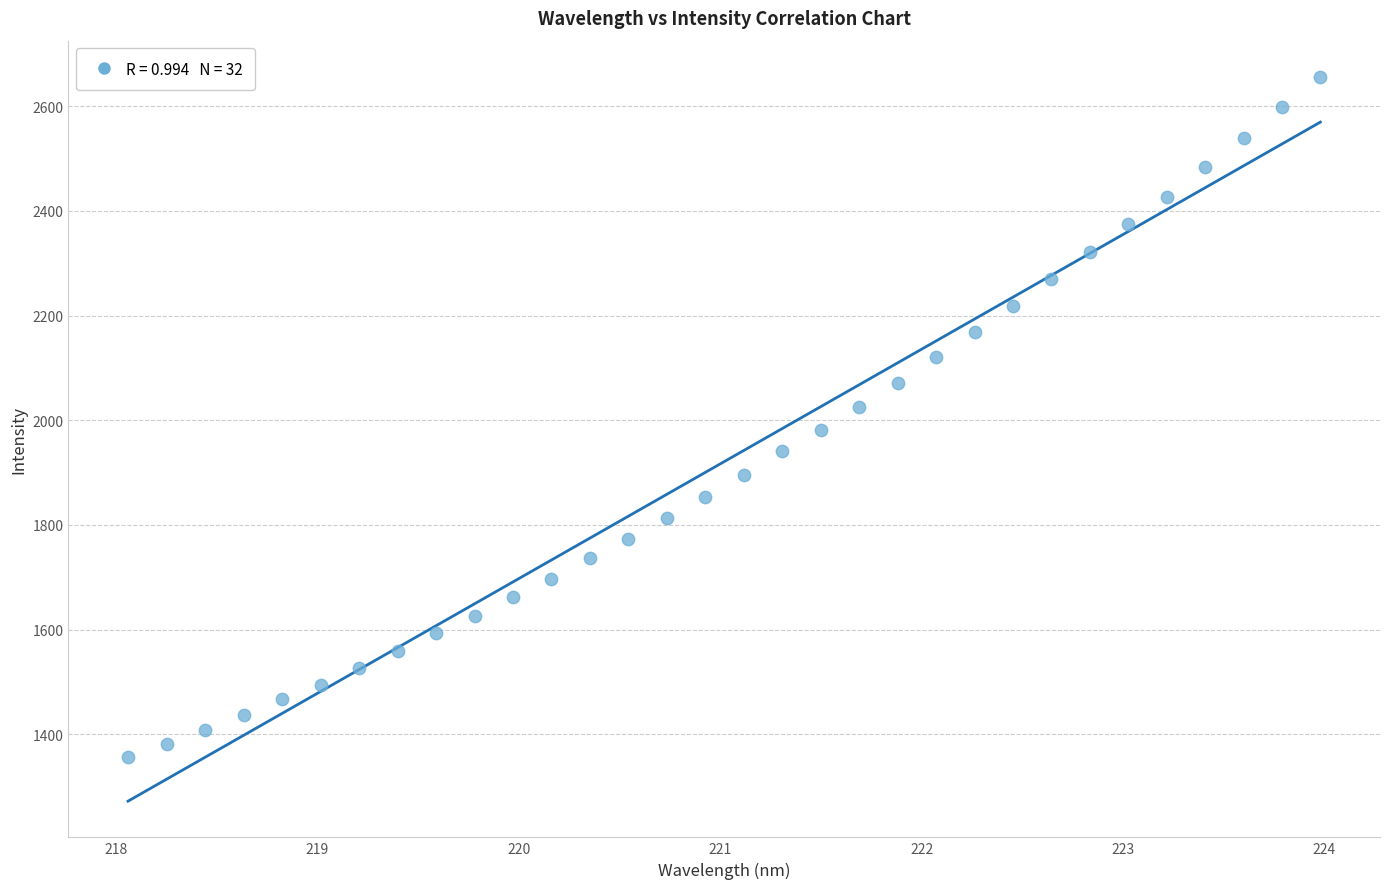

What is the range of X values (max minus min)?

5.9